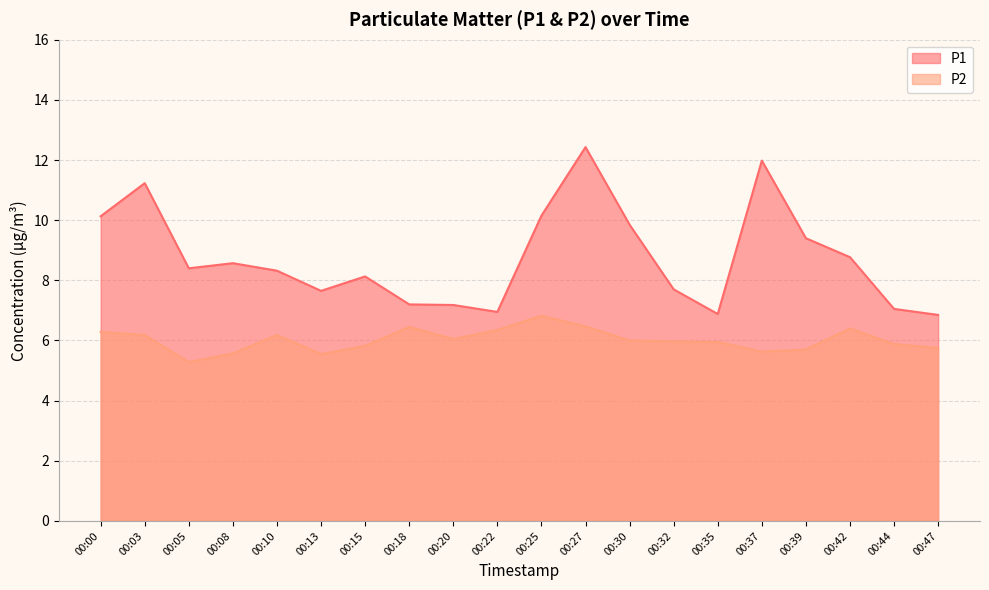

True or false: P2 has a value of 5.3 at 00:05.

True